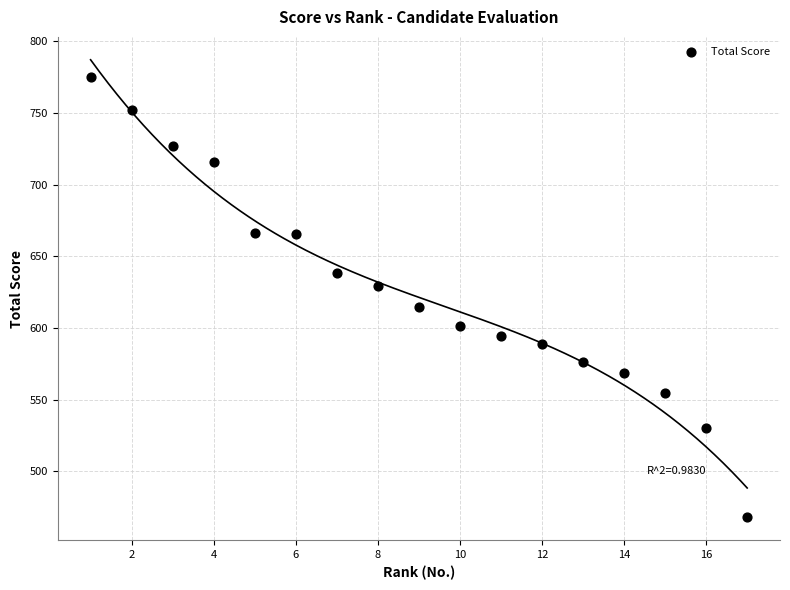

What is the range of Y values (max minus min)?

307.3